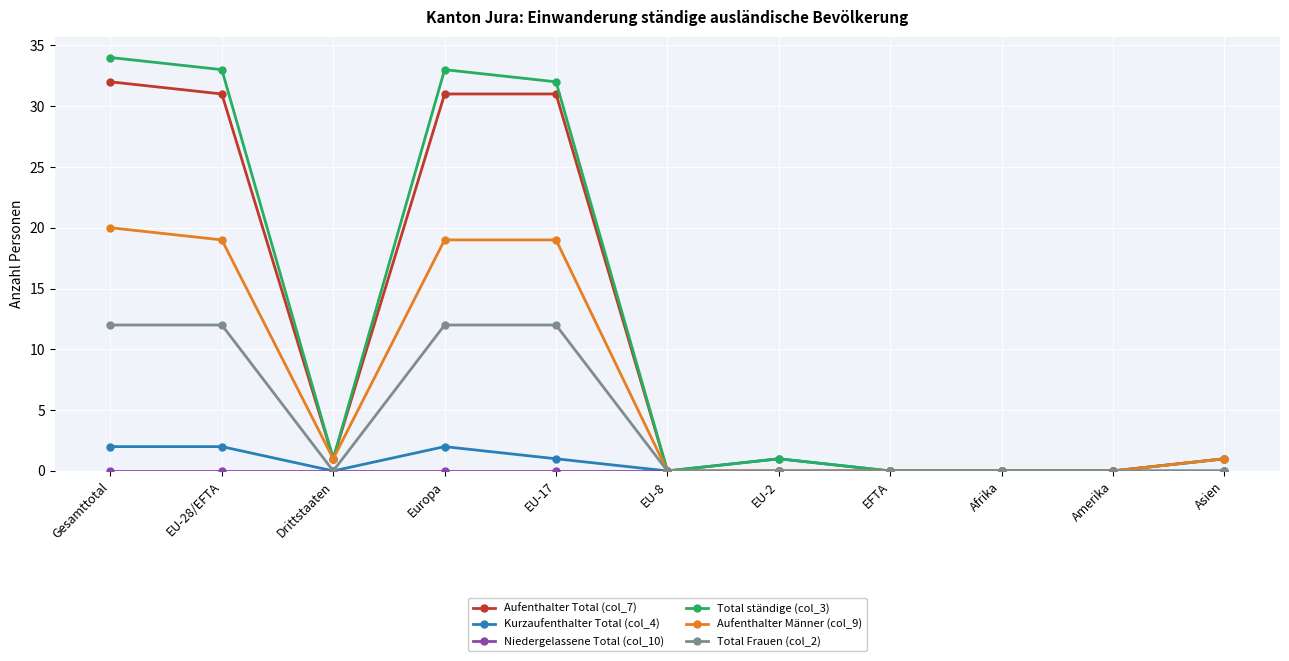

What is the value of the Kurzaufenthalter Total (col_4) point at the 2nd from the left?

2